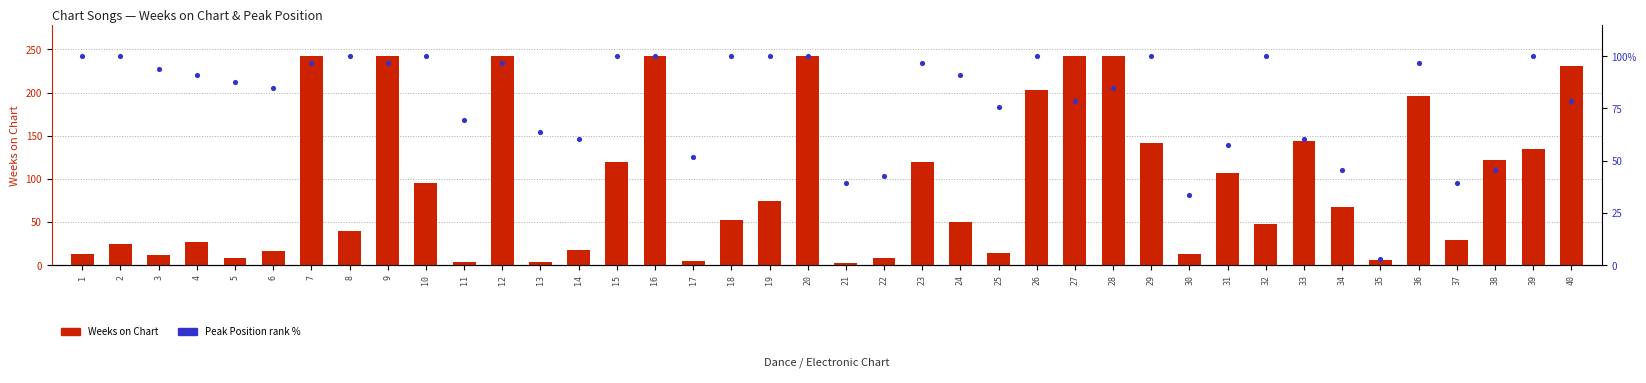

At how many categories does at least one series exceed 70?

30